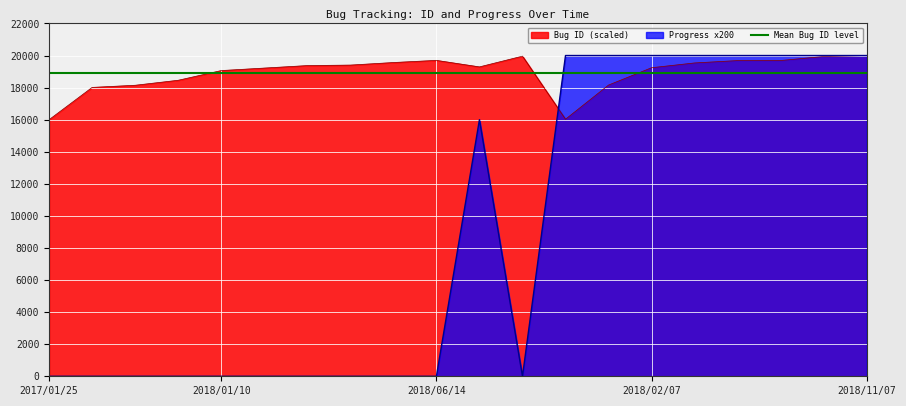

What is the label of the 15th point from the left?

2018/02/07